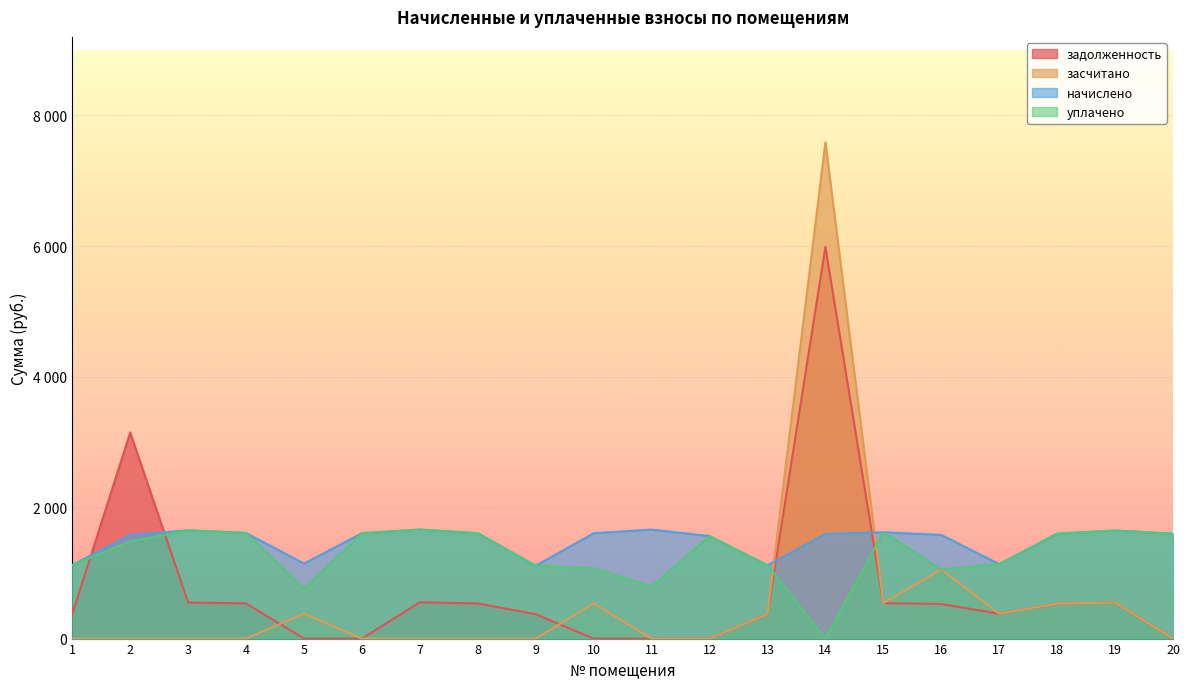

Rank the series by their average value, from highest to lowest.

начислено, уплачено, задолженность, засчитано